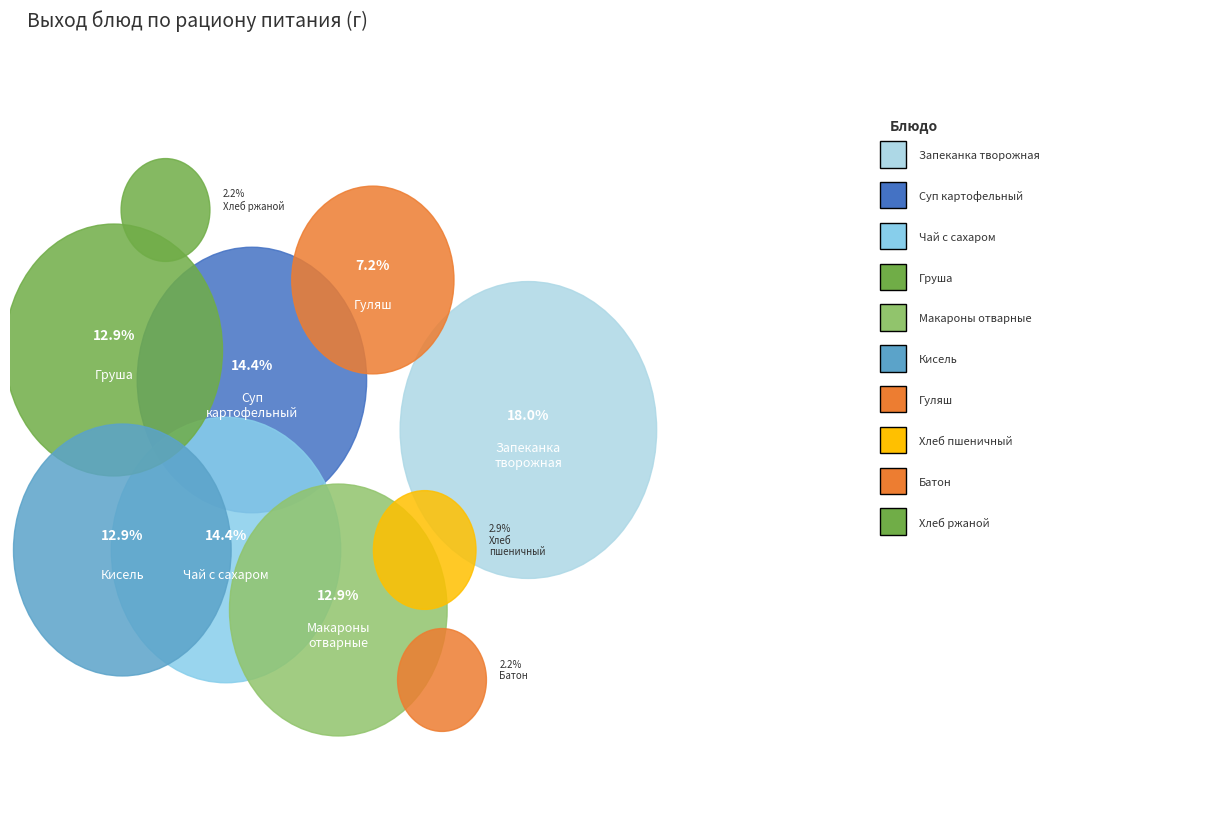

Between Гуляш and Хлеб пшеничный, which is larger?

Гуляш